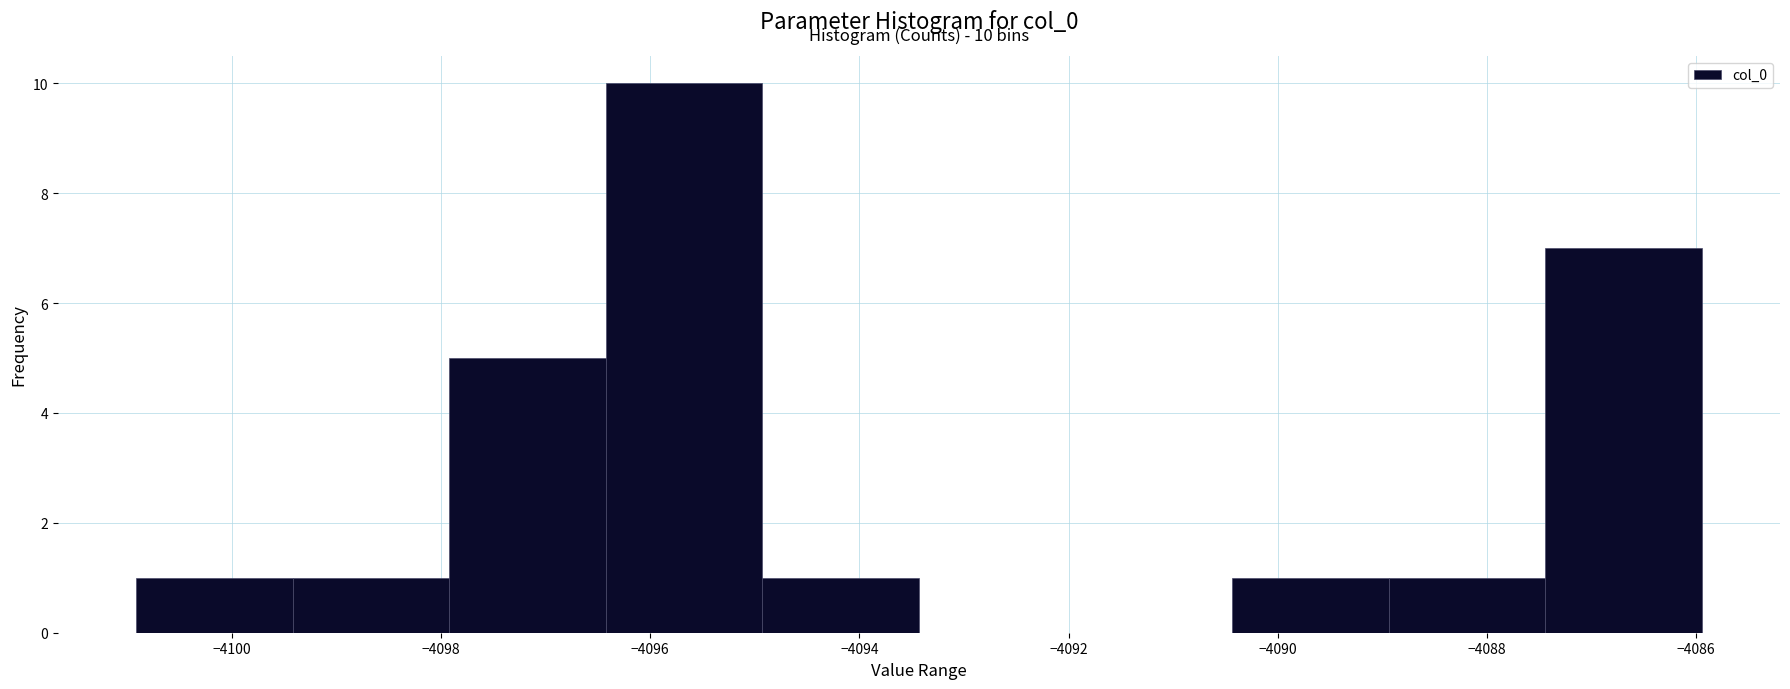

Over which range of the x-axis is the bar tallest?

-4096.4 to -4095.0